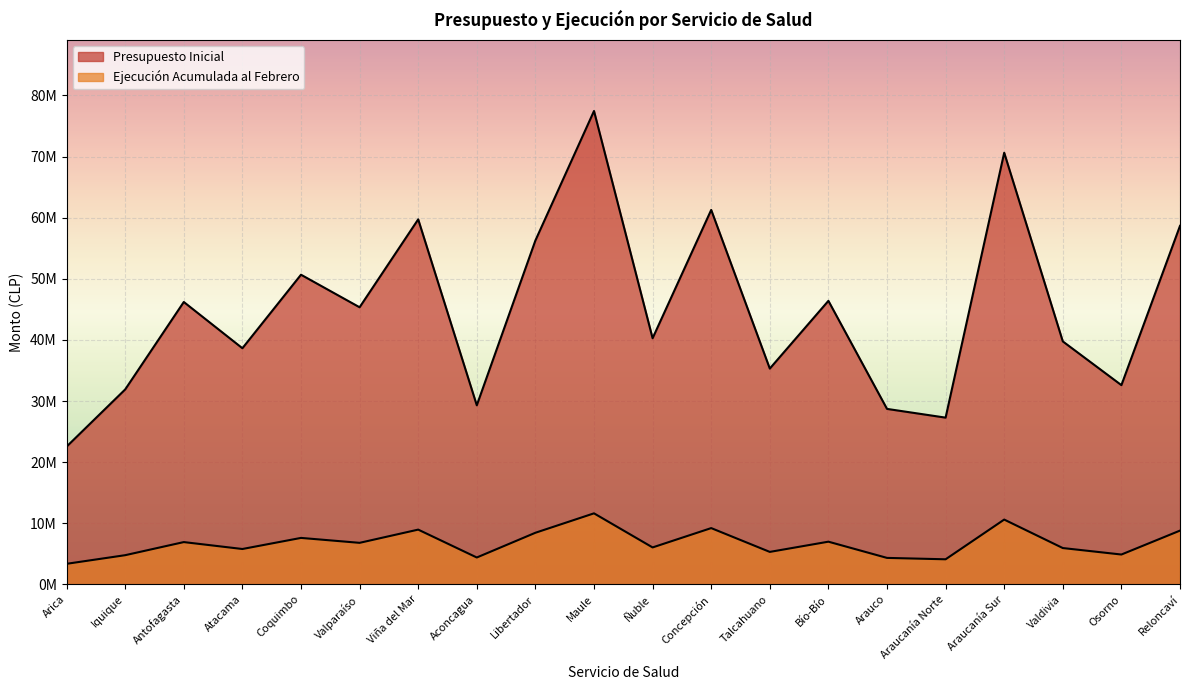

At how many categories does at least one series exceed 38110193?

13